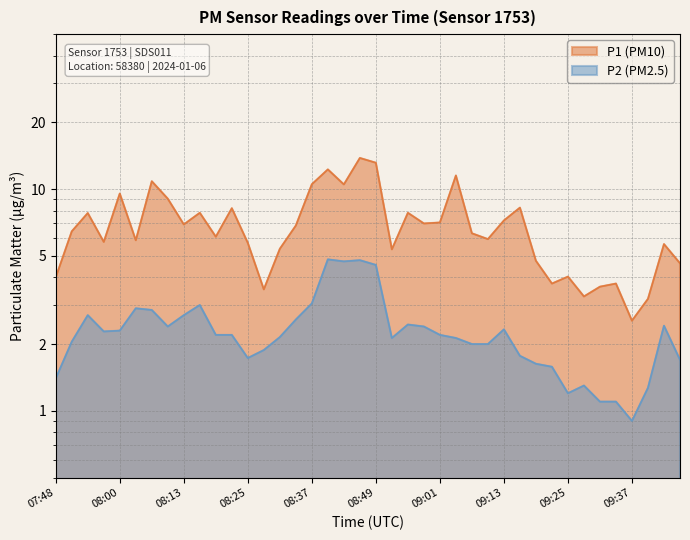

Where does the P1 series first go above 6?

07:51